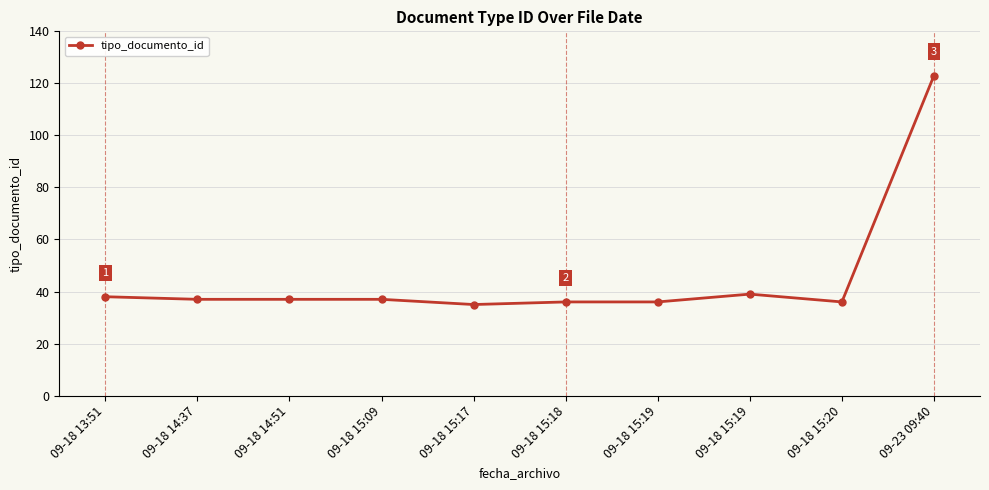

Count the number of data series in this chart.

1